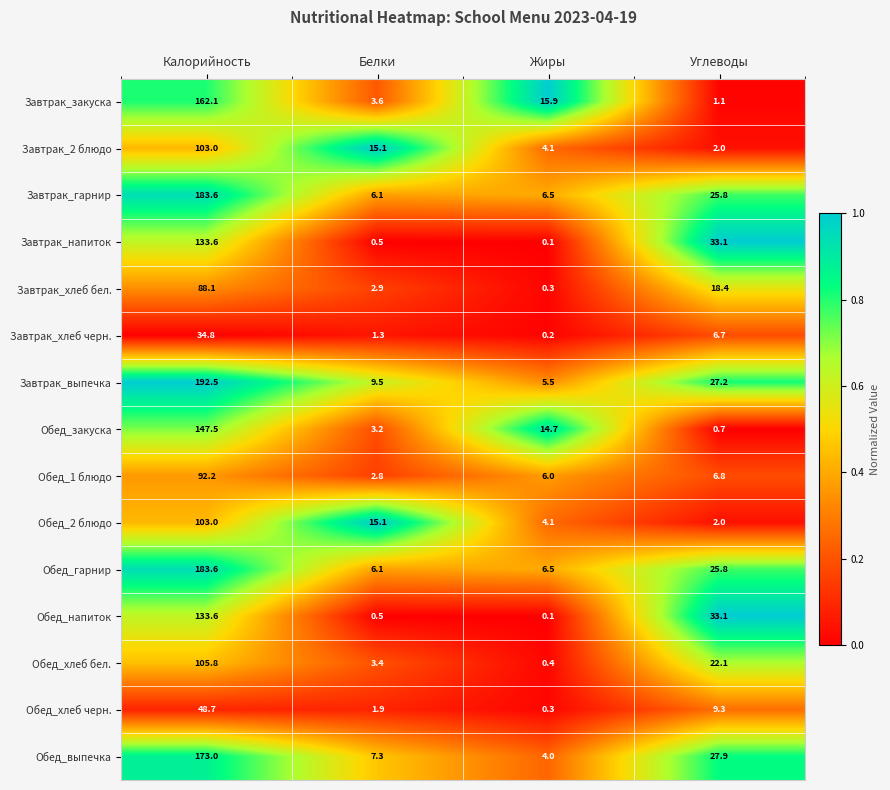

What is the sum of all Завтрак_2 блюдо values?

124.2